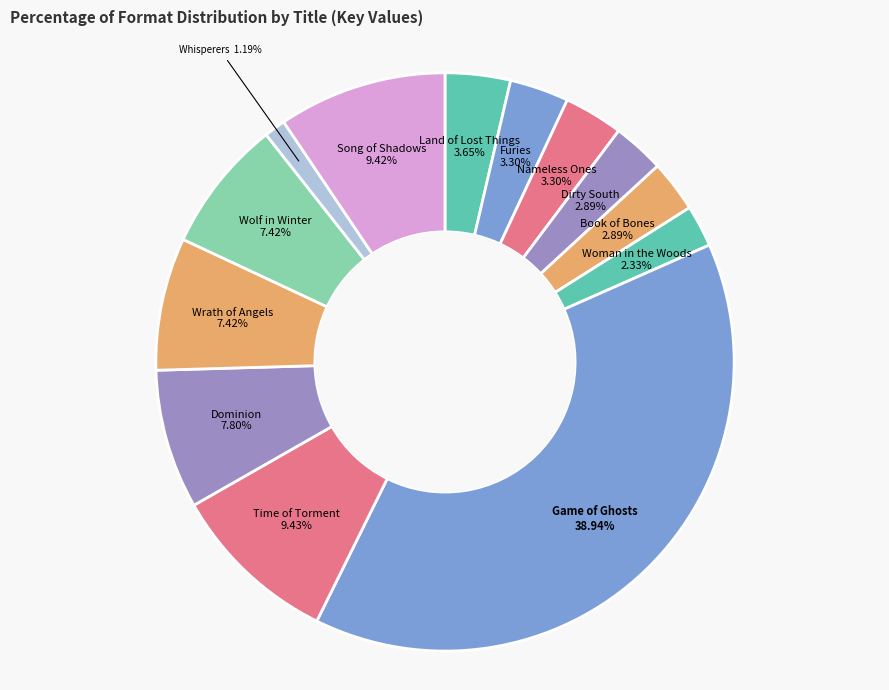

Count the number of slices in the pie.

13